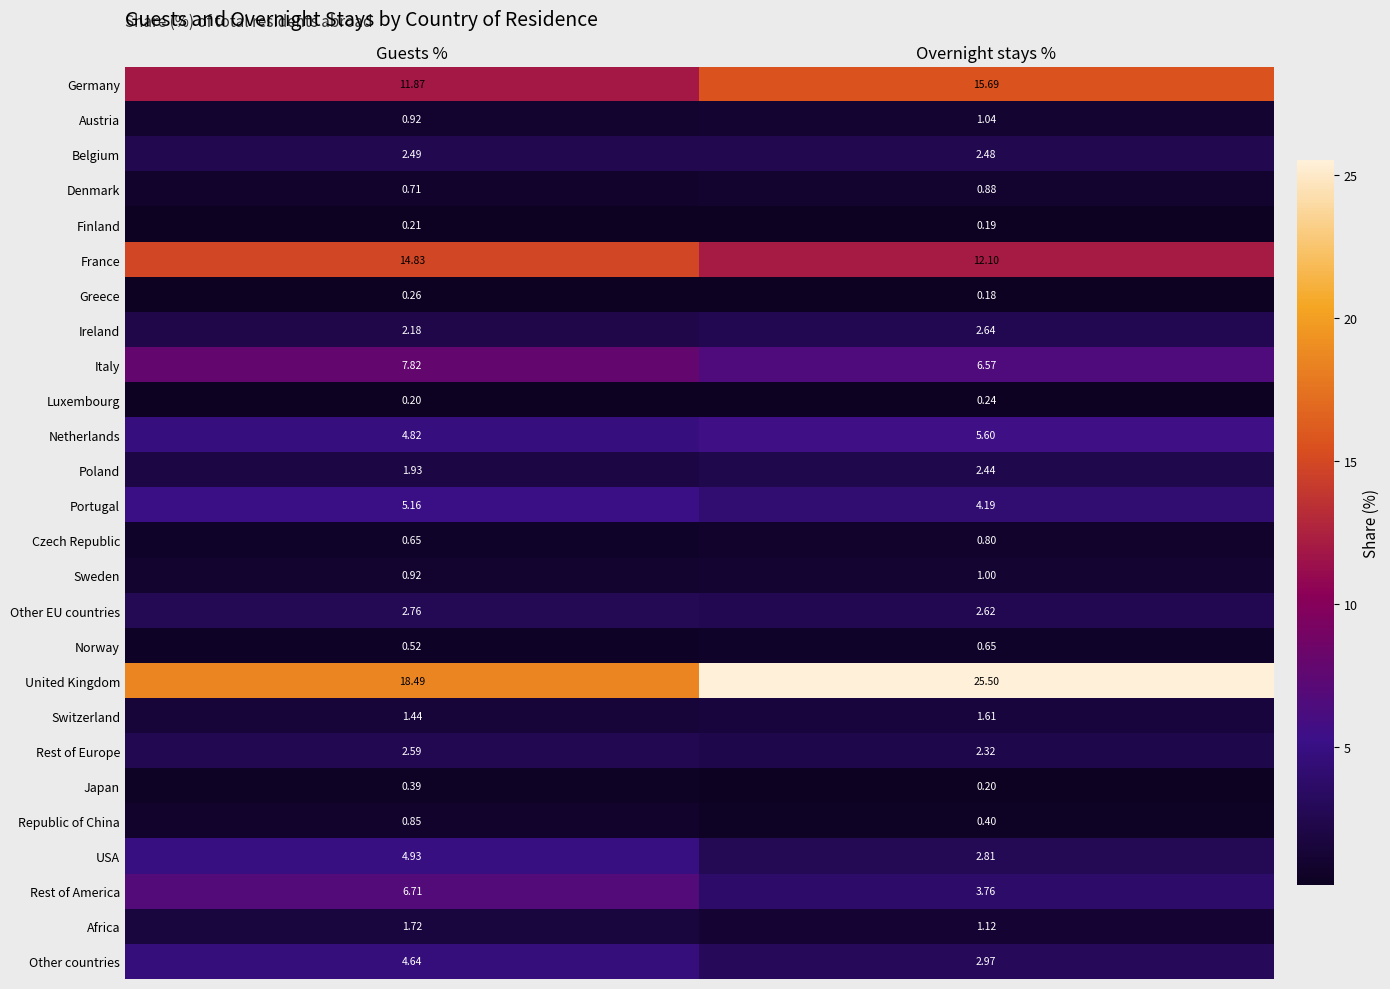

At how many categories does at least one series exceed 5?

2